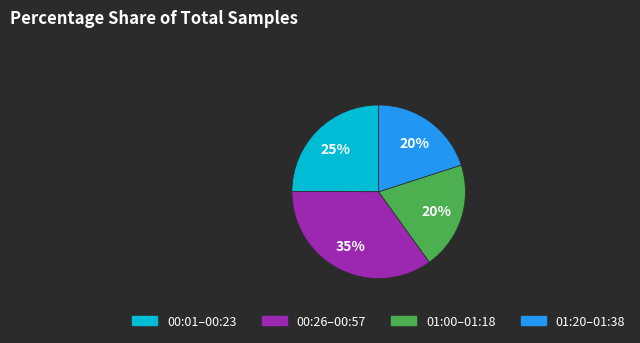

Does any single category account for the majority?

No